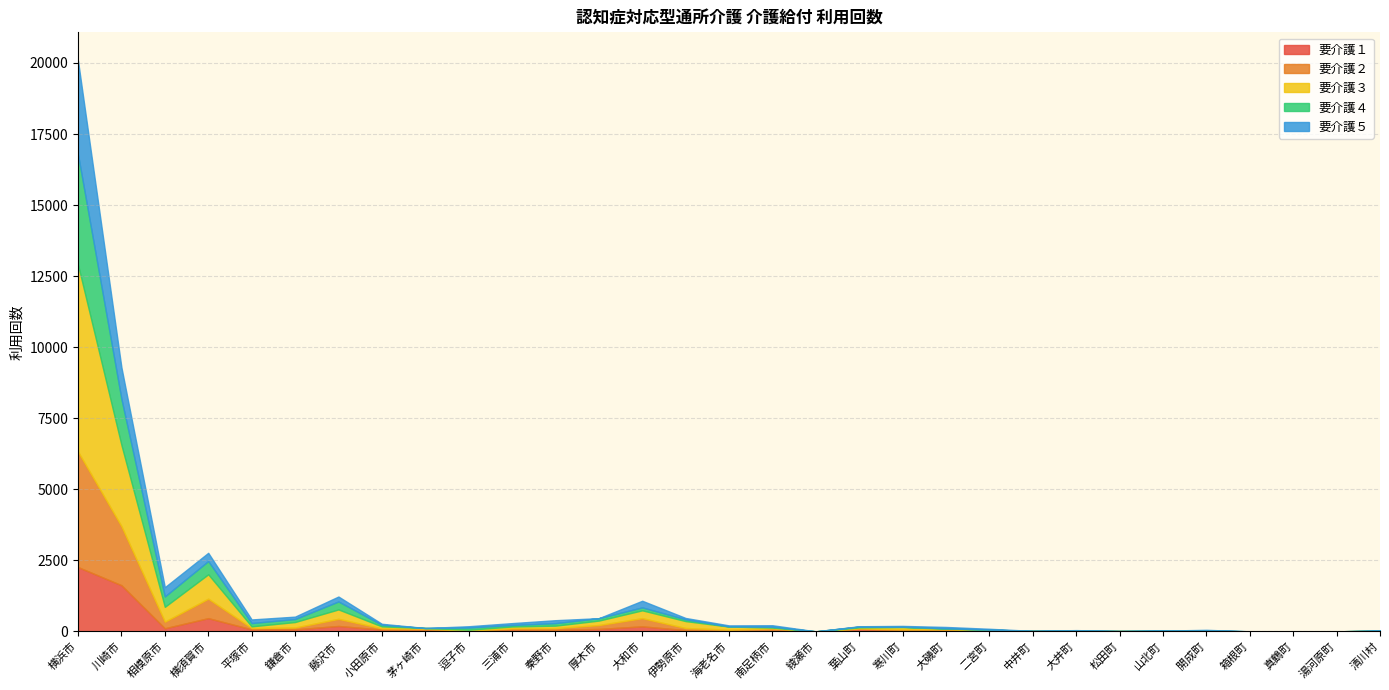

Which series has the largest total across all categories?

要介護３